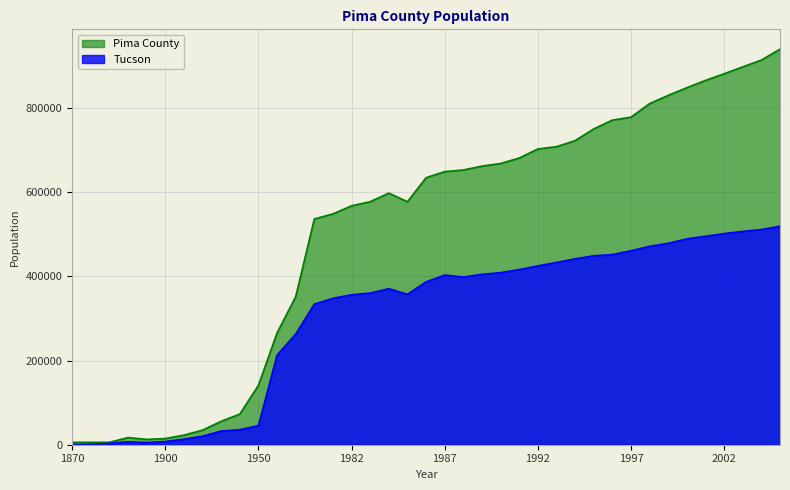

What are all the series names shown in the legend?

Pima County, Tucson